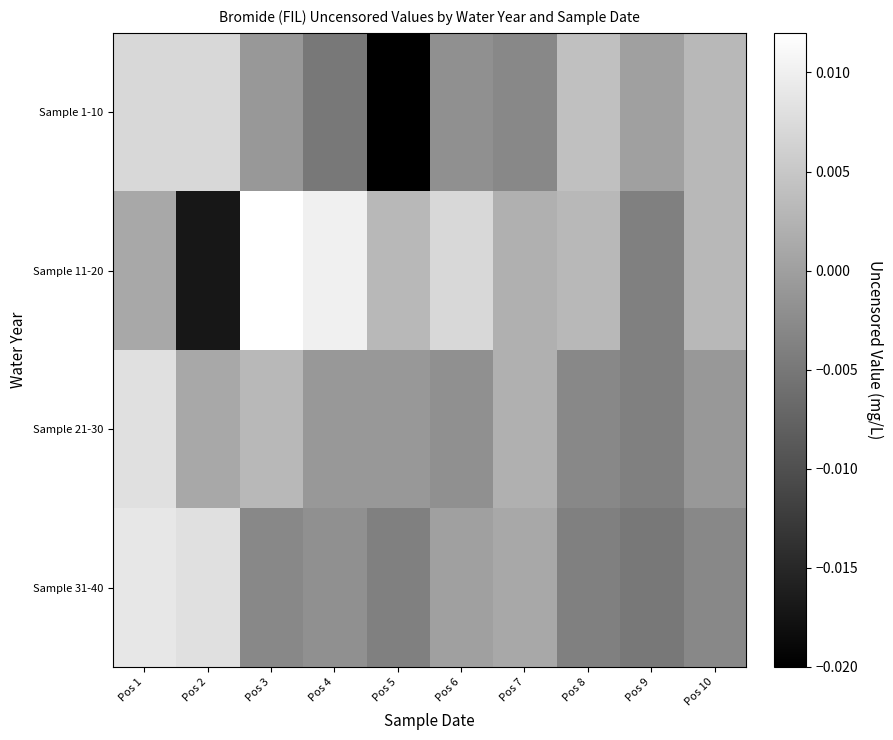

Between Pos 1 and Pos 8, which series saw the biggest shift?

Sample 31-40